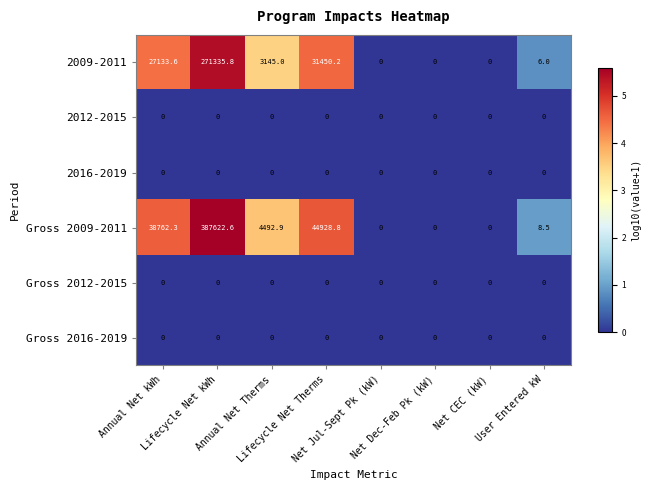

What is the spread (max minus min) of values at Lifecycle Net Therms?

44928.8